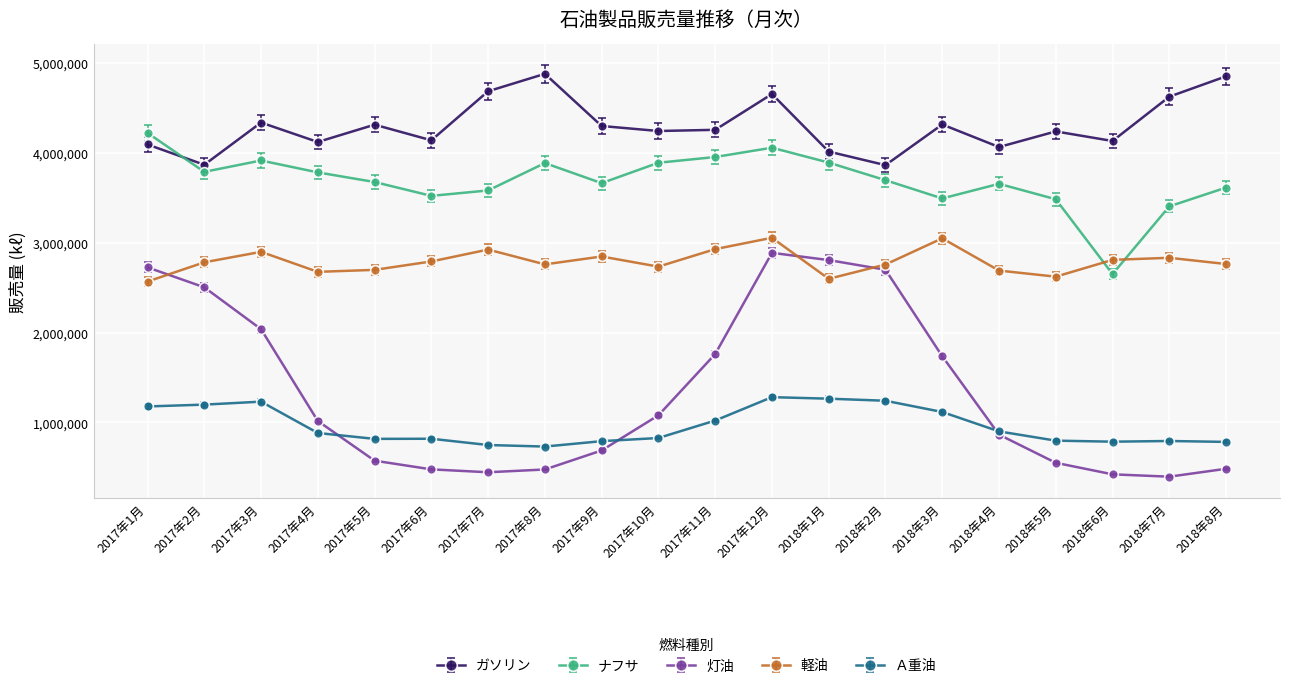

What is the minimum value shown in the chart?

395209